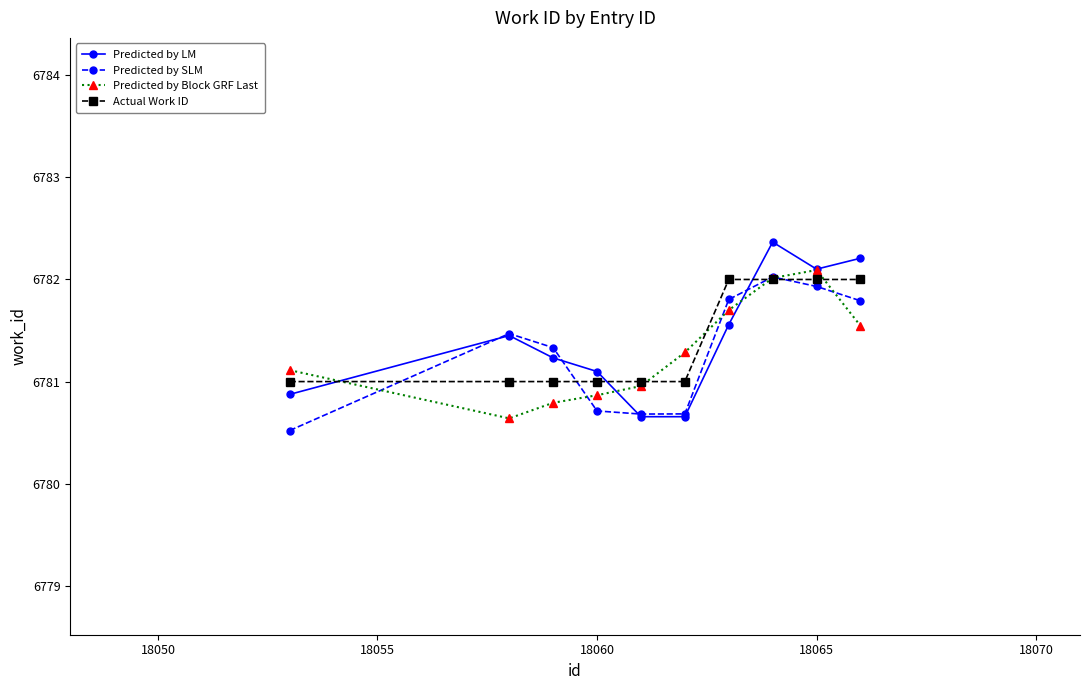

How many times do Predicted by Block GRF Last and Actual Work ID cross each other?

5